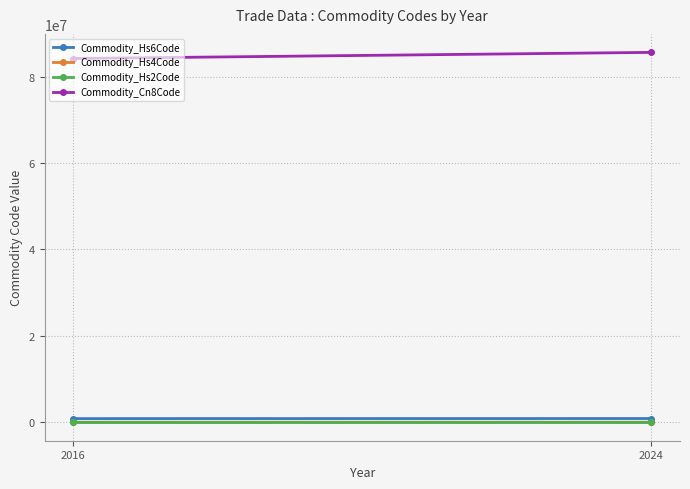

Is the value of Commodity_Hs2Code at 2016 greater than the value of Commodity_Cn8Code at 2024?

No